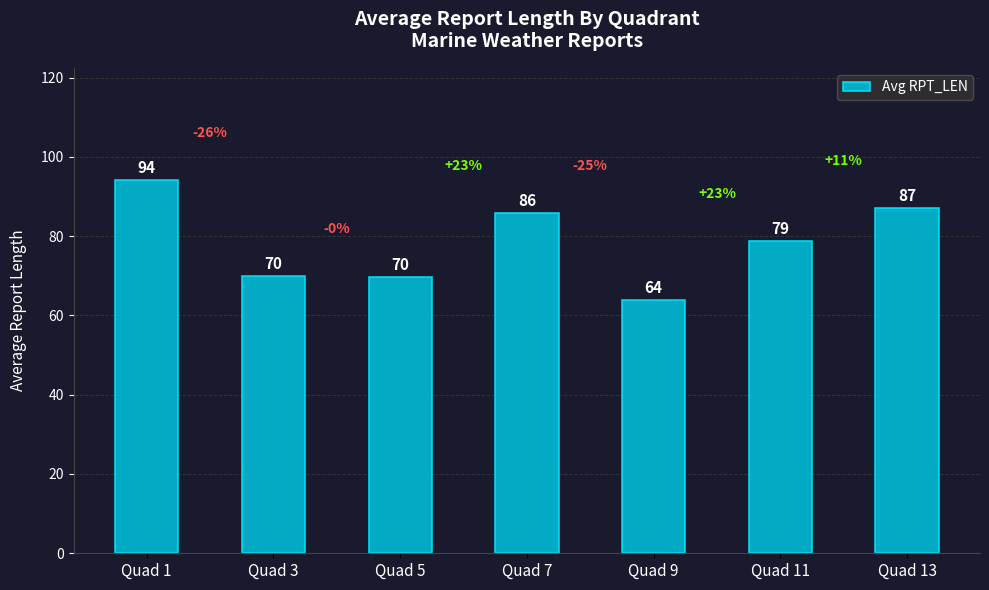

Which has a higher value, Quad 11 or Quad 5?

Quad 11